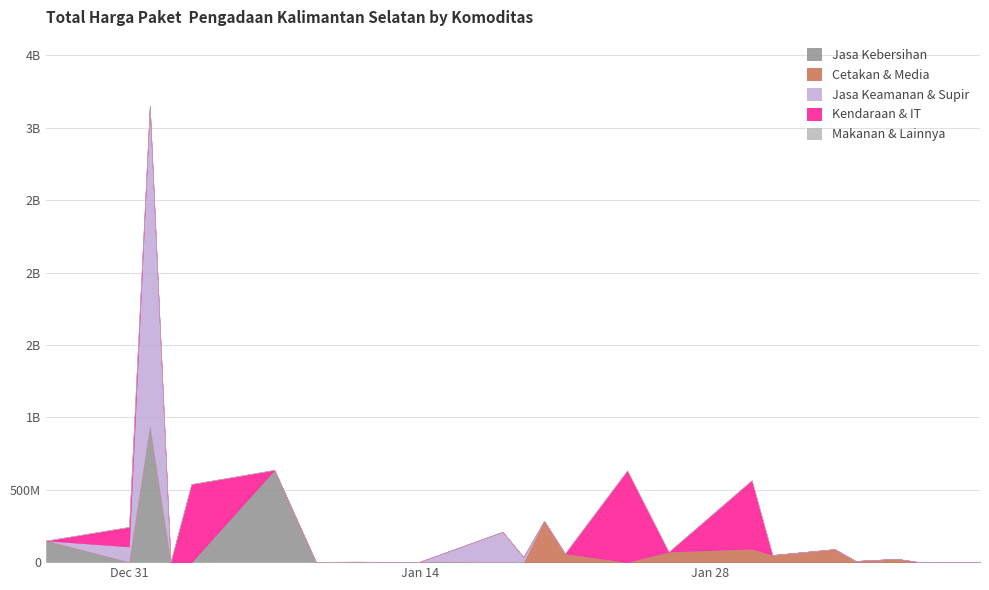

What position from the left is 2025-01-30?

17